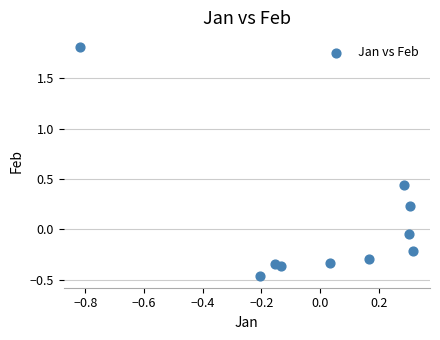

What is the range of X values (max minus min)?

1.1